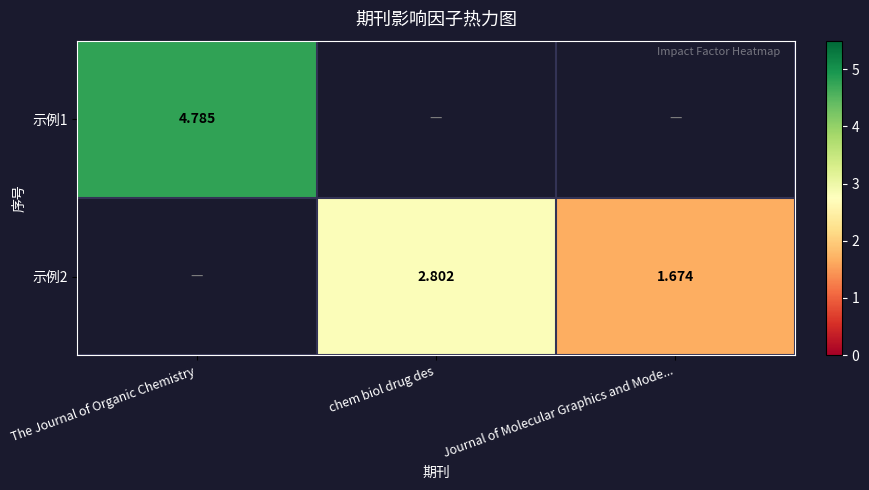

List the series in order of their peak value, lowest first.

示例1, 示例2